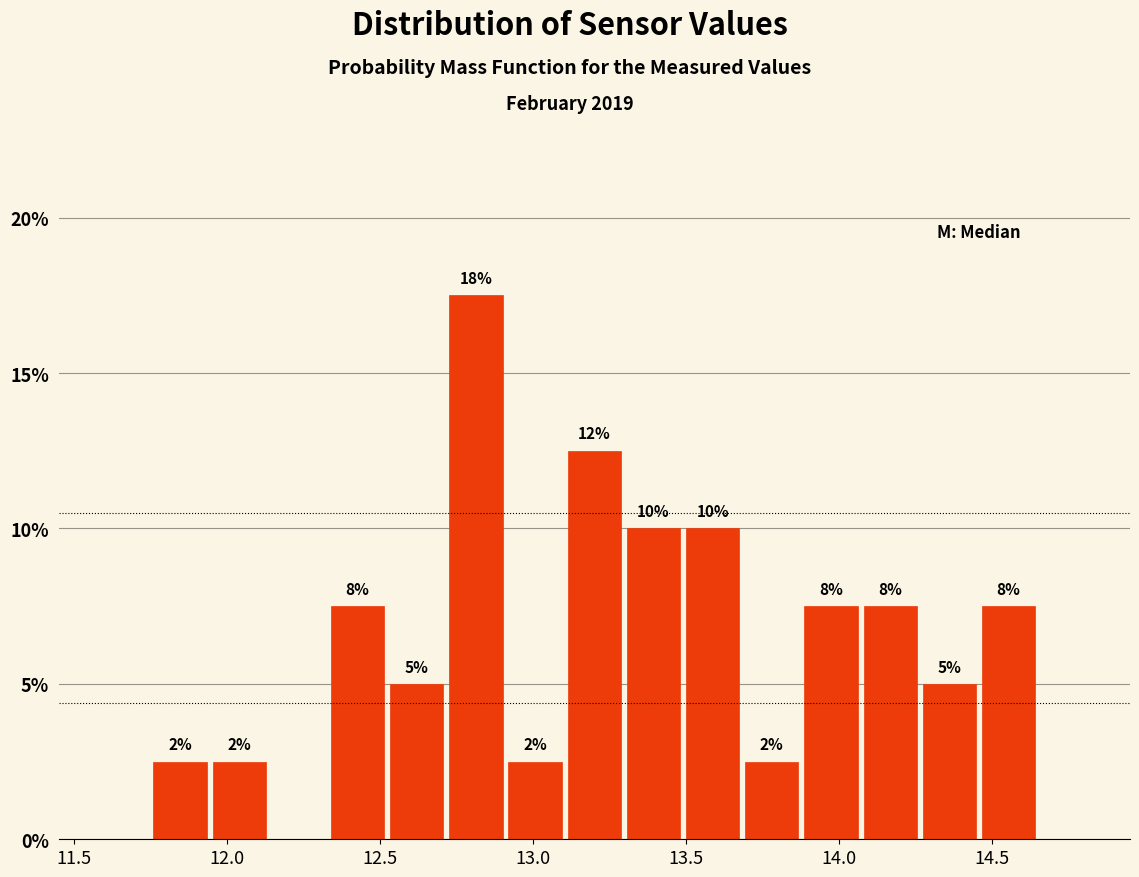

Read against the x-axis, roughly where is the centre of the tallest bar?

12.80